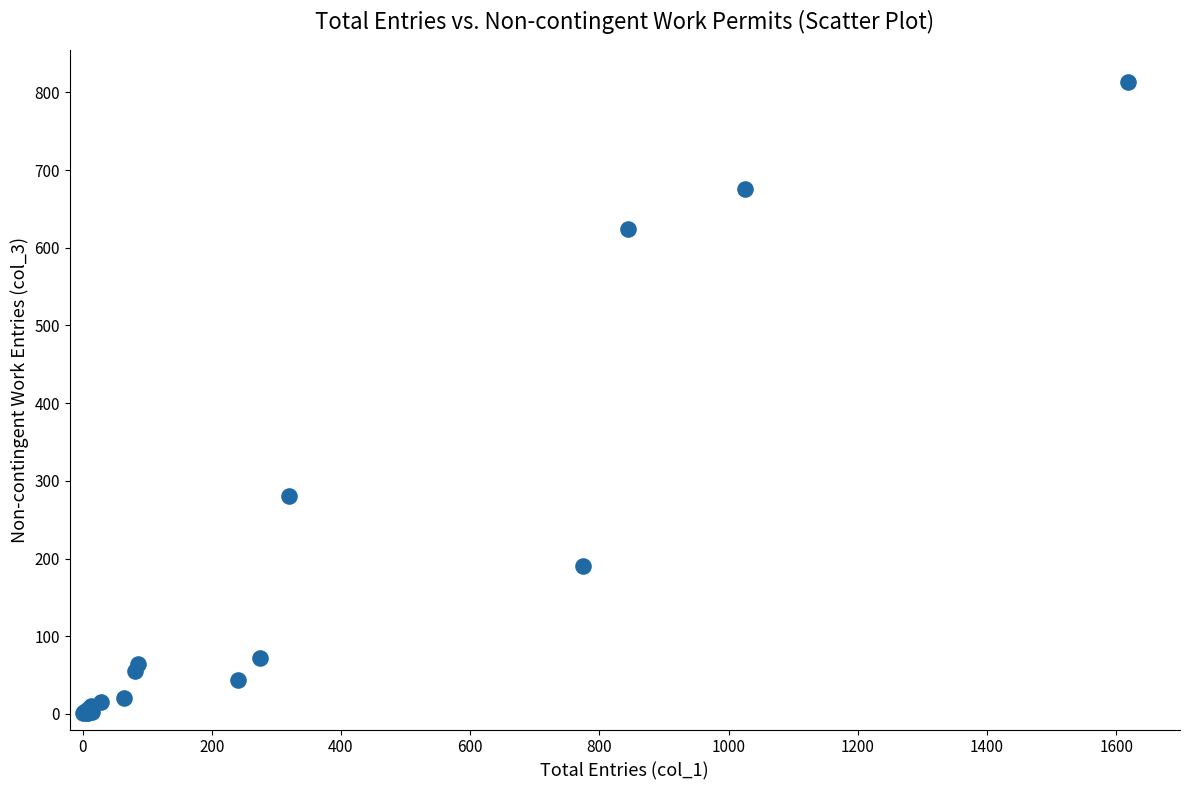

What Y value in the scatter plot is closest to 407?

281